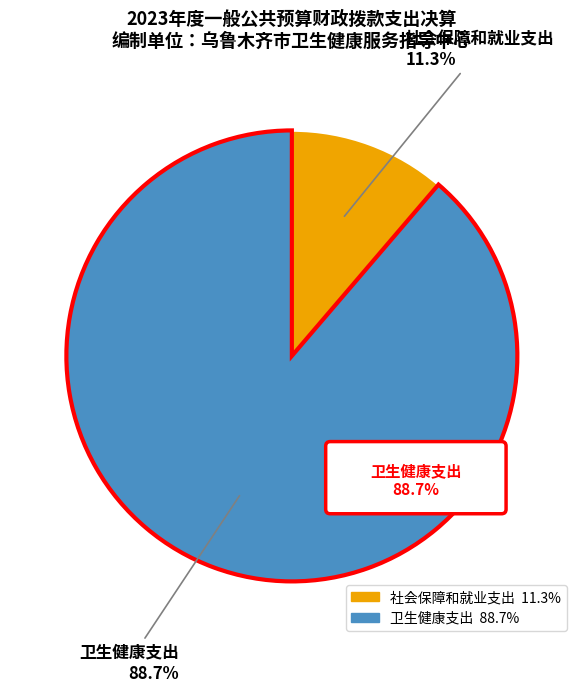

Is there any slice that represents more than half of the pie?

Yes